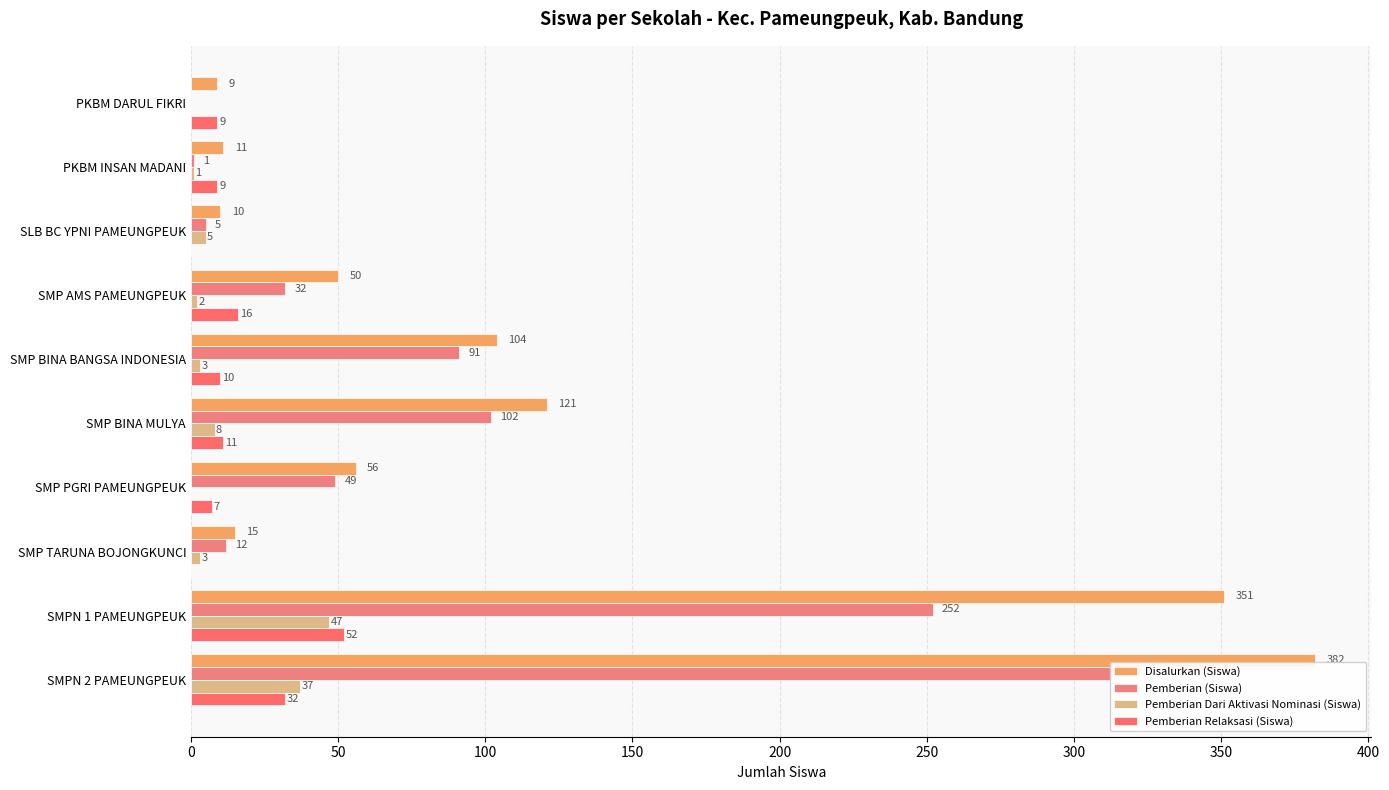

What is the difference between the highest and lowest values at SMP TARUNA BOJONGKUNCI?

15